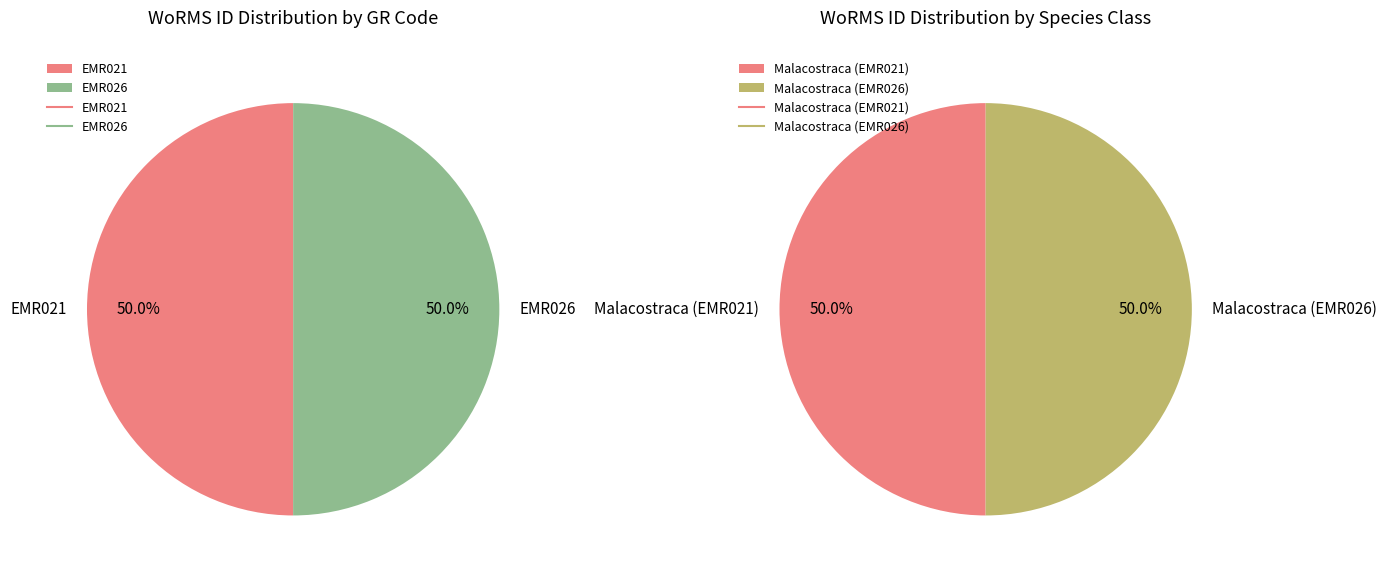

Does EMR021 represent more than half of the total?

No